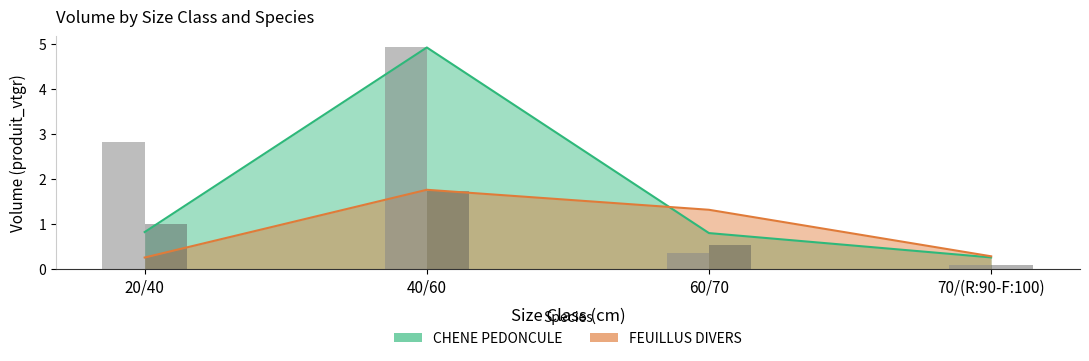

Reading left to right, what are all the values shown in this chart?

CHENE PEDONCULE: 0.8	4.9	0.8	0.3
FEUILLUS DIVERS: 0.3	1.8	1.3	0.3